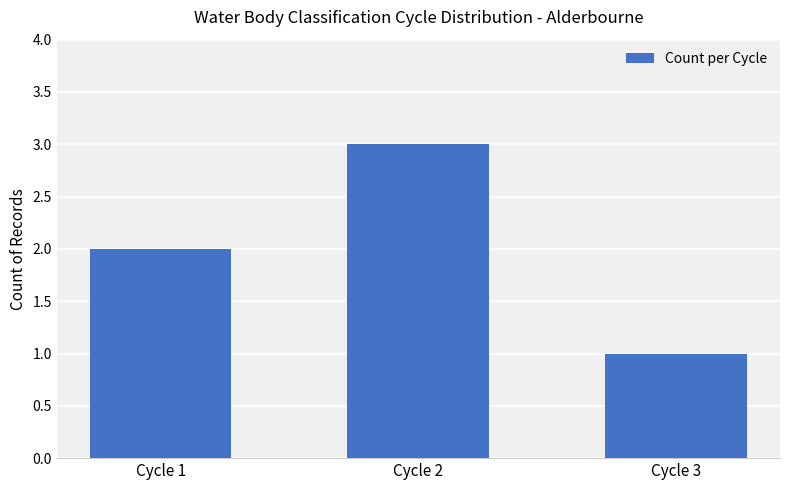

What is the ratio of the value at Cycle 3 to the value at Cycle 1?

0.5